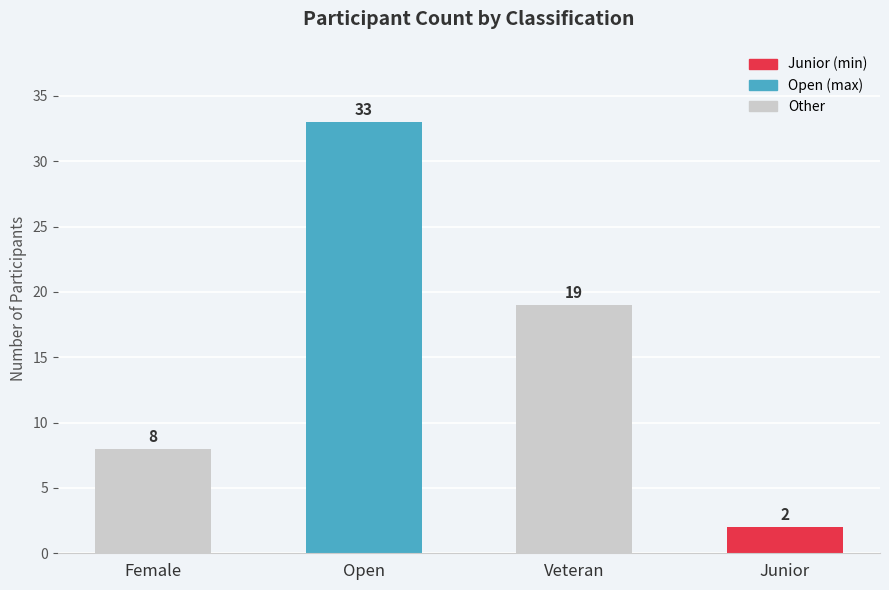

How many values are between 8 and 33?

3